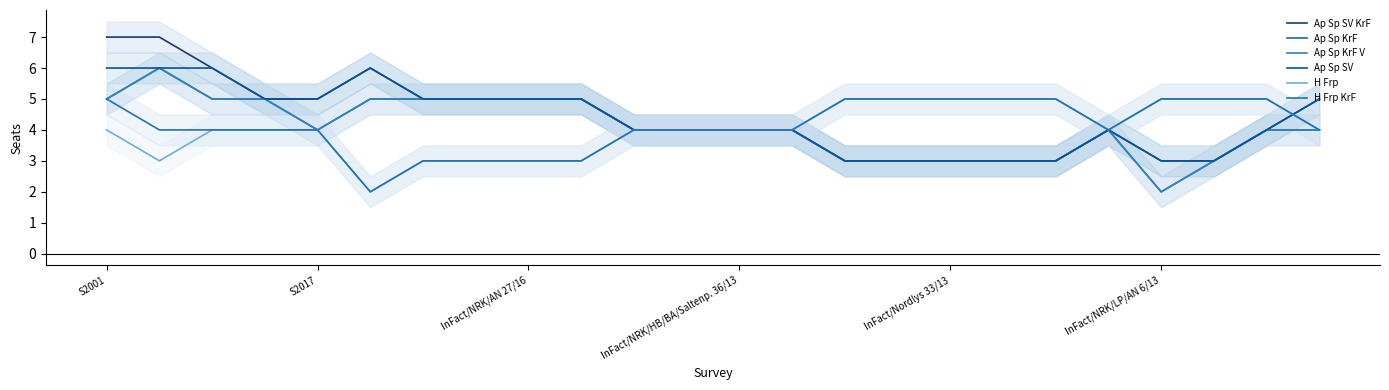

What is the average value of the Ap Sp SV KrF series?

4